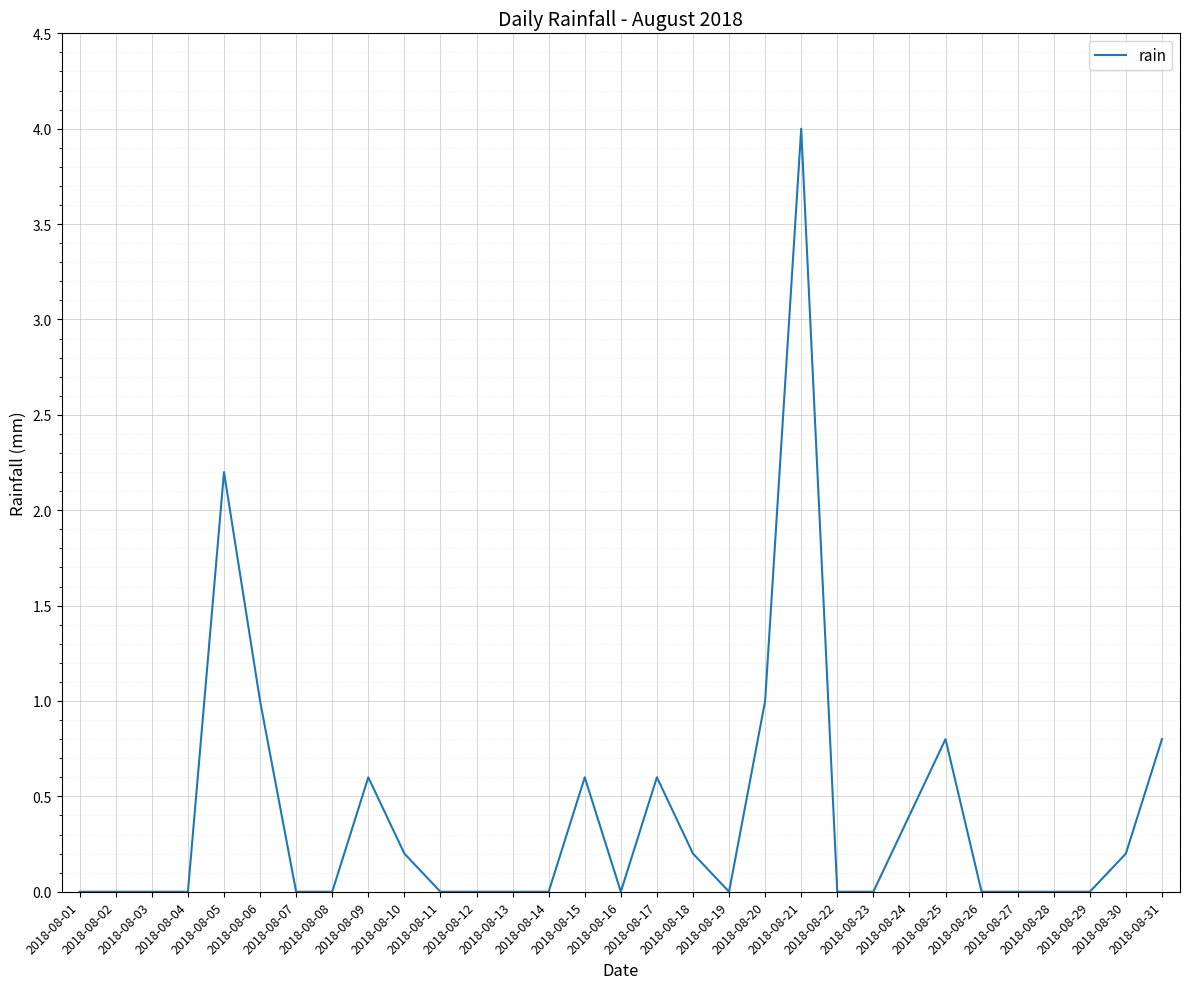

What is the difference between the maximum and minimum values?

4.0